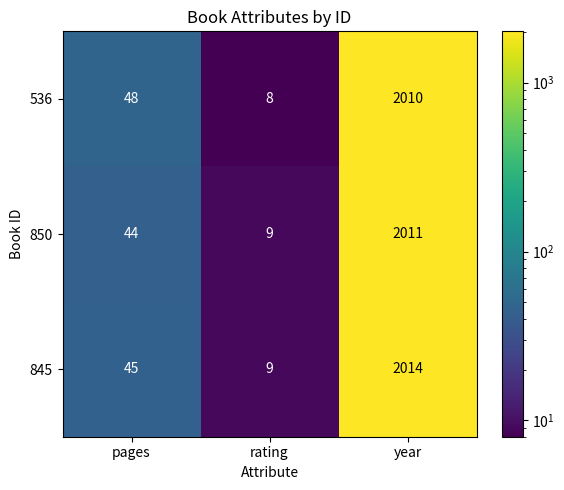

What is the total value across all series at year?

6035